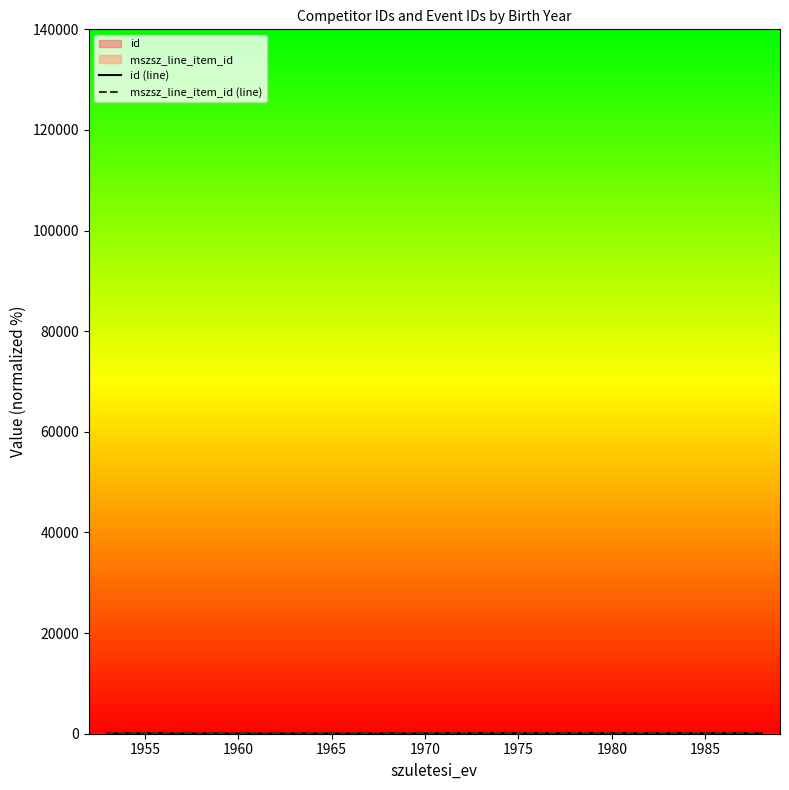

What is the greatest value displayed?

100.0